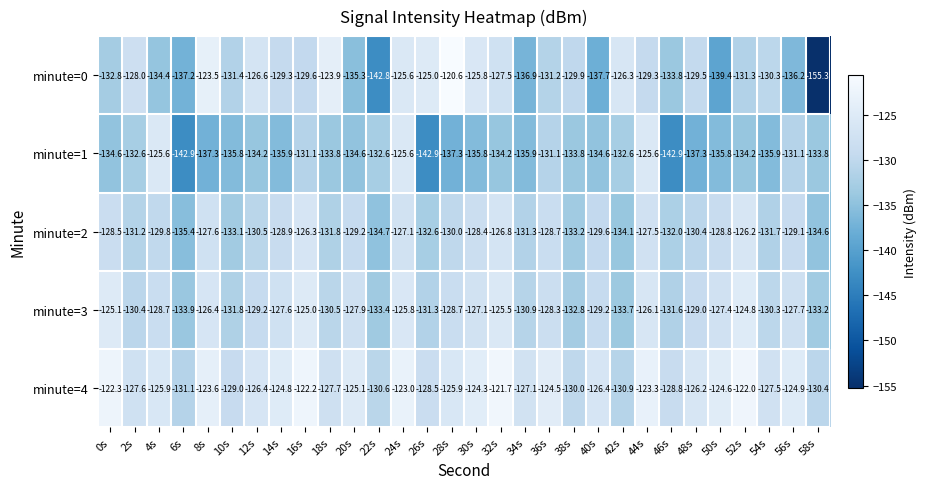

What is the difference between the minute=1 values at 46s and 0s?

8.3